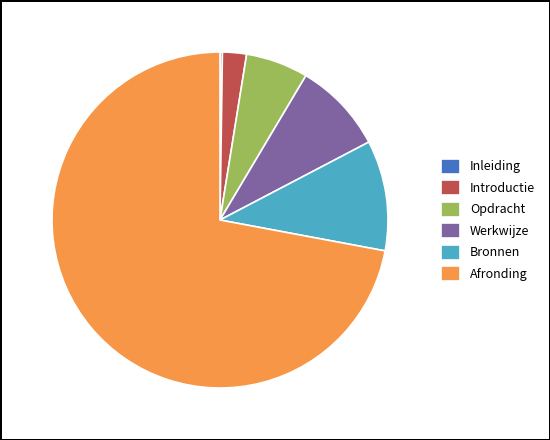

Approximately how many times larger is the value at Opdracht compared to Bronnen?

0.6